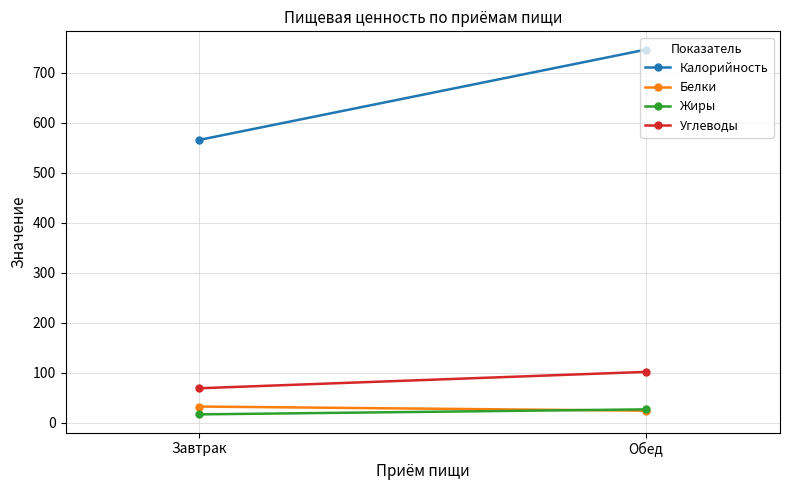

Where is Жиры nearest to the value 21?

Завтрак